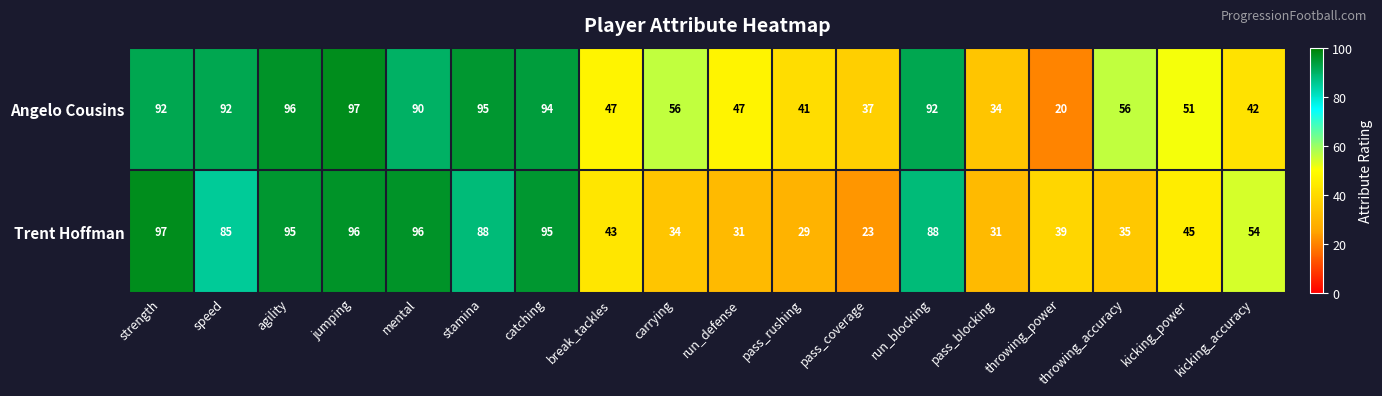

What is the difference between the Angelo Cousins values at speed and stamina?

3